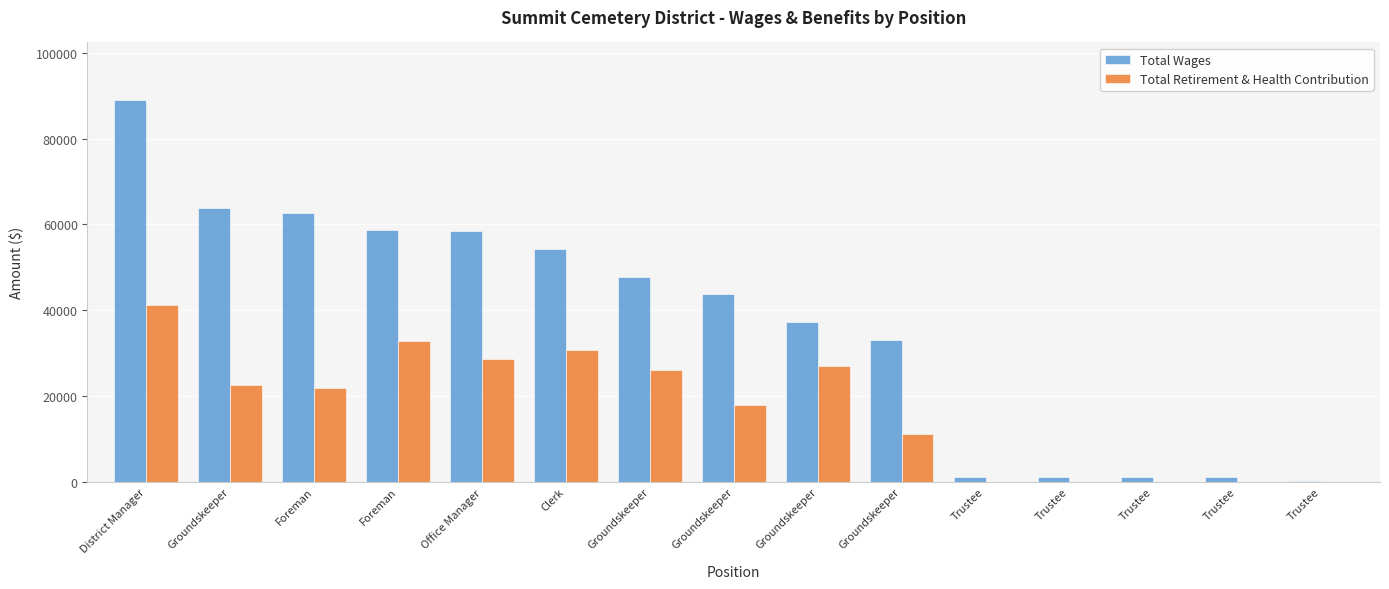

What is the value of the Total Wages bar at the 11th from the left?

1200